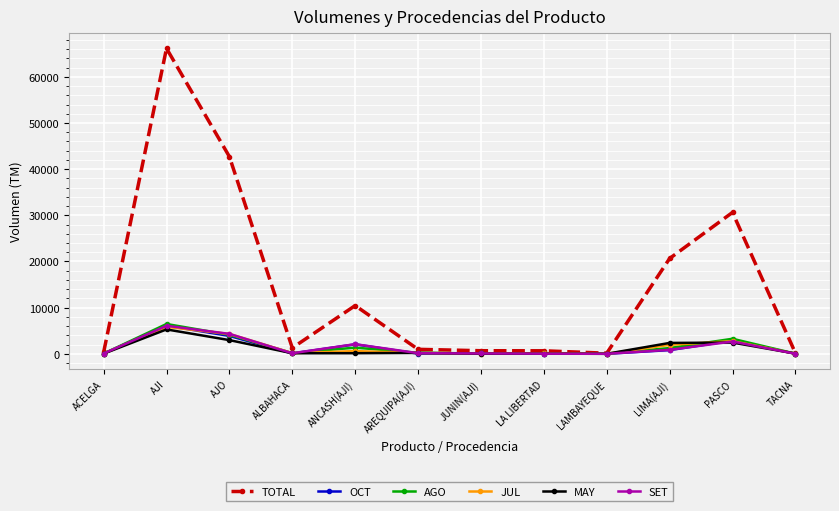

Where is JUL nearest to the value 2917?

PASCO